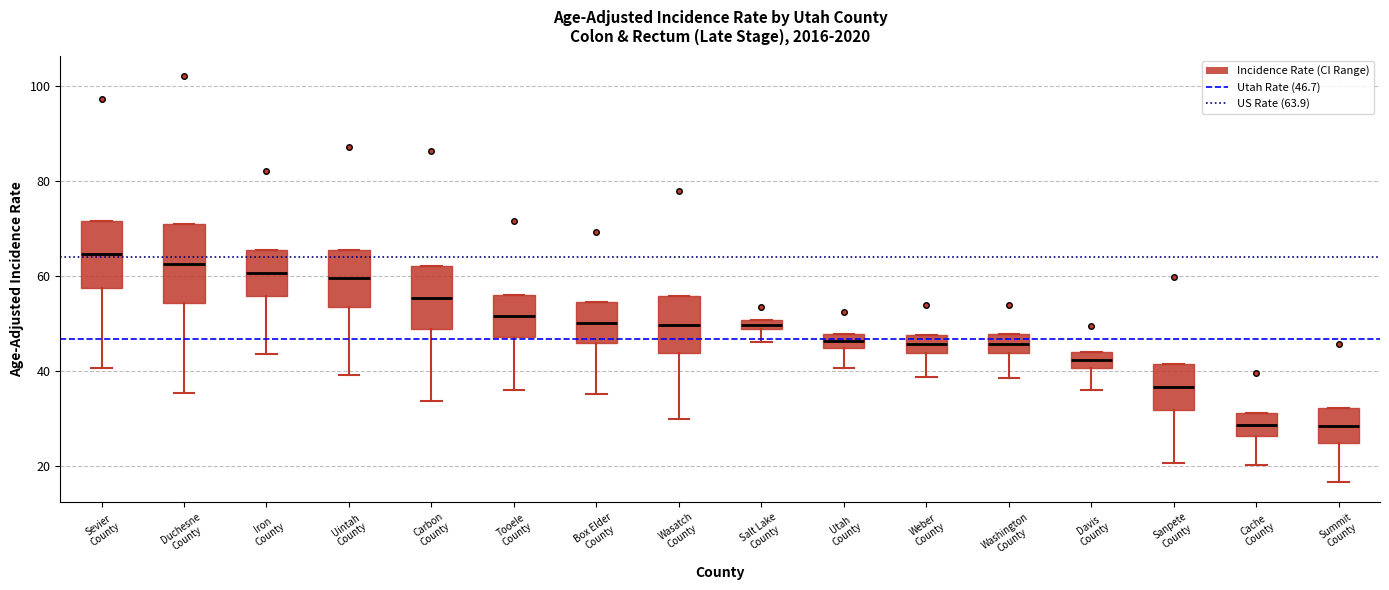

Comparing the boxes themselves (not the whiskers), which one is the tallest?

Duchesne County